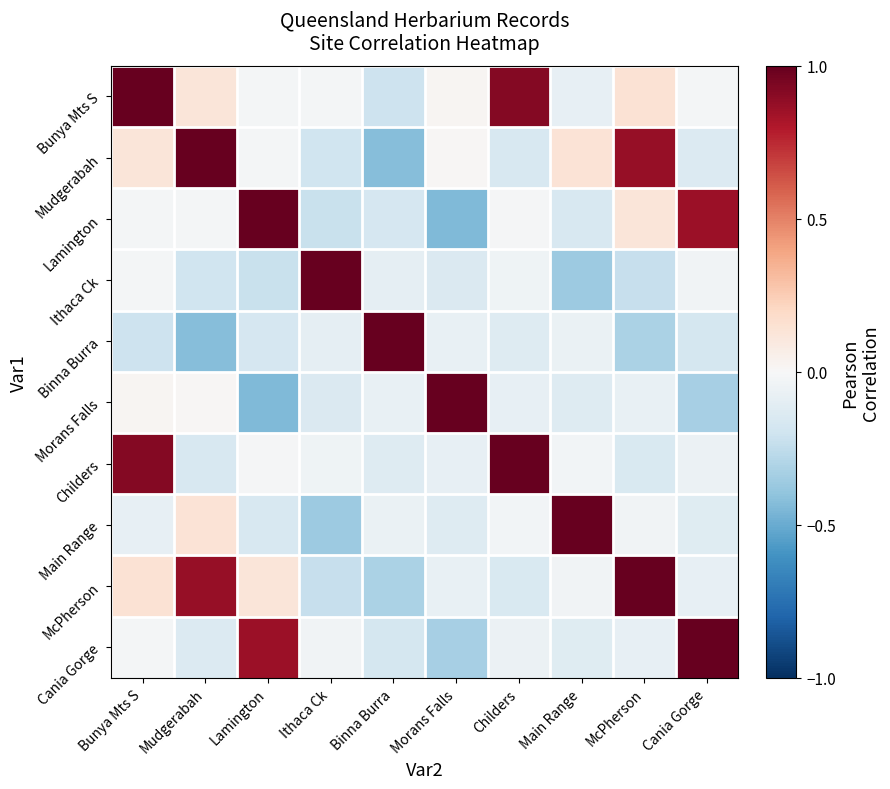

At Binna Burra, list the series in order from largest to smallest.

Binna Burra, Main Range, Morans Falls, Ithaca Ck, Childers, Lamington, Cania Gorge, Bunya Mts S, McPherson, Mudgerabah